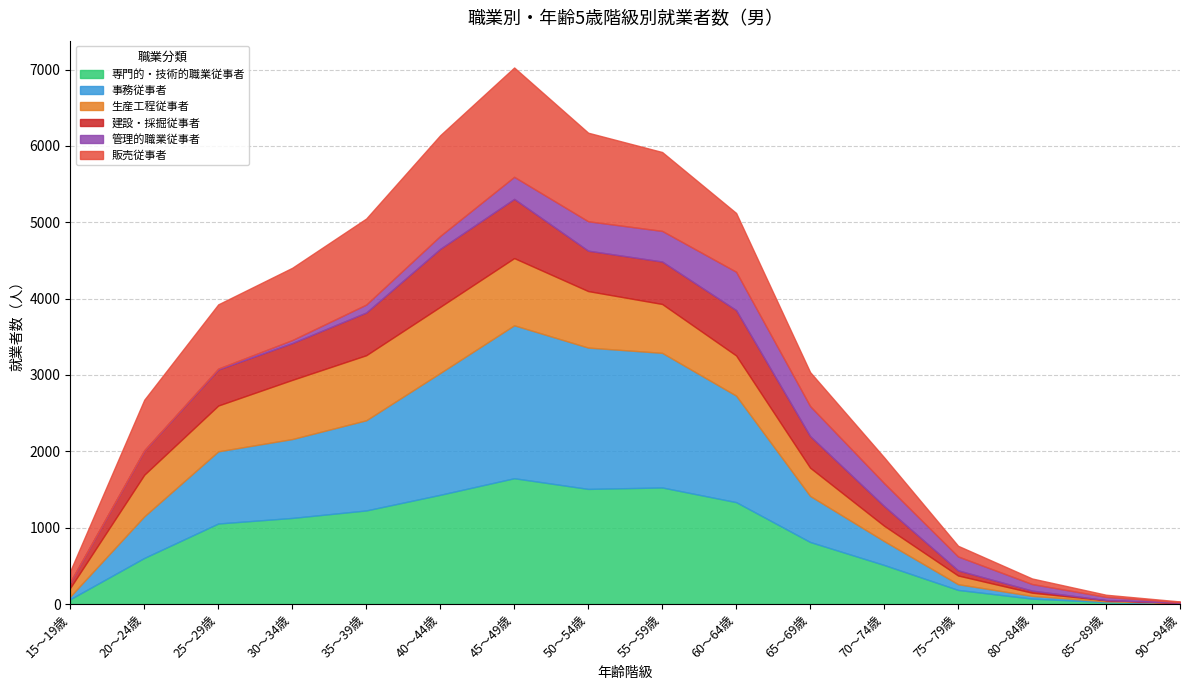

Is the value of 建設・採掘従事者 at 80～84歳 greater than the value of 専門的・技術的職業従事者 at 15～19歳?

No